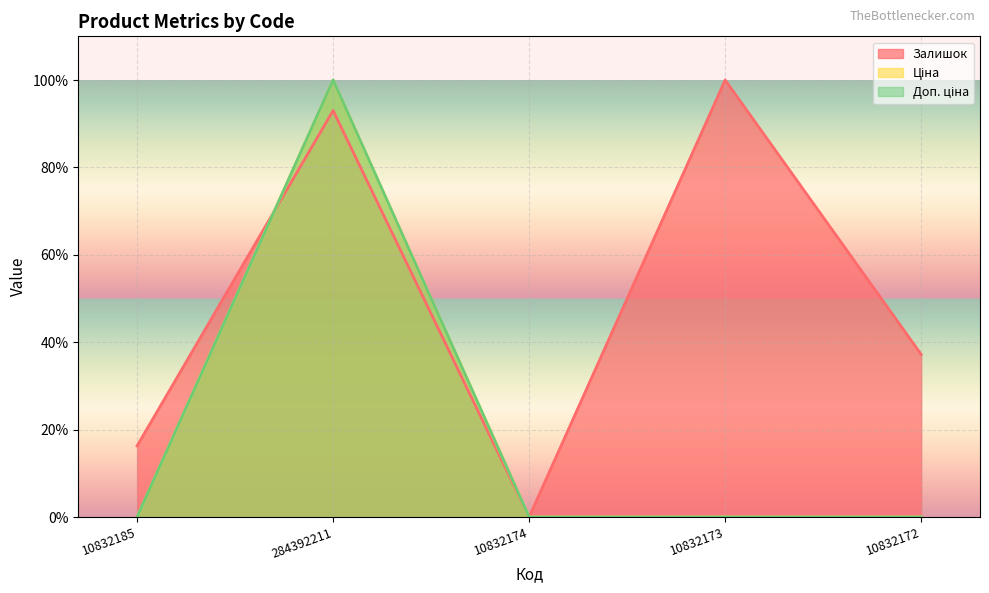

Which category has the lowest value in the Доп. ціна series?

10832185